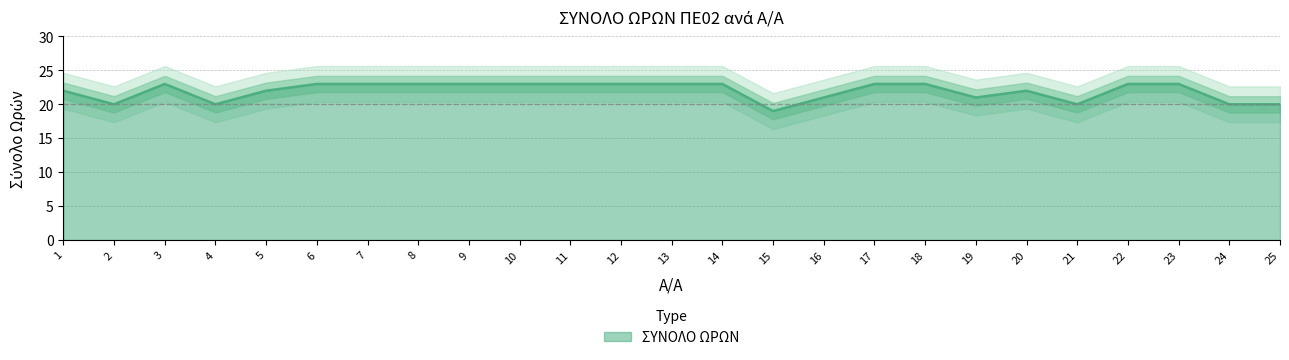

What is the sum of all values?

549